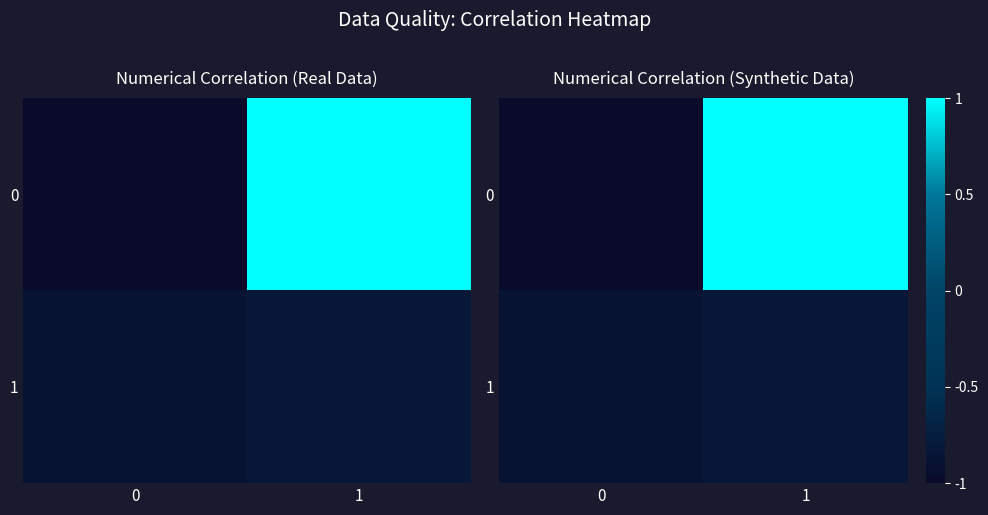

True or false: 1 has a value of -0.4 at 1.

False